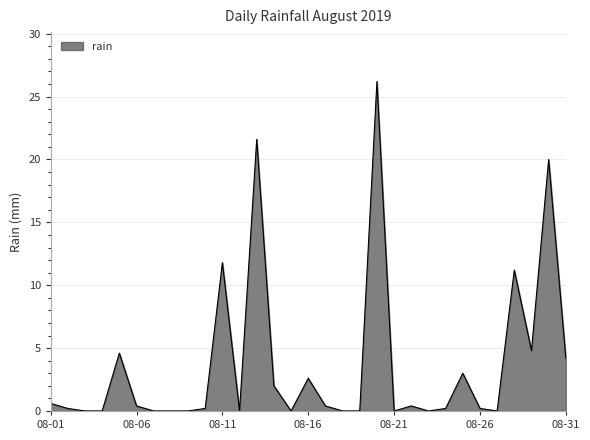

What is the greatest value displayed?

26.2